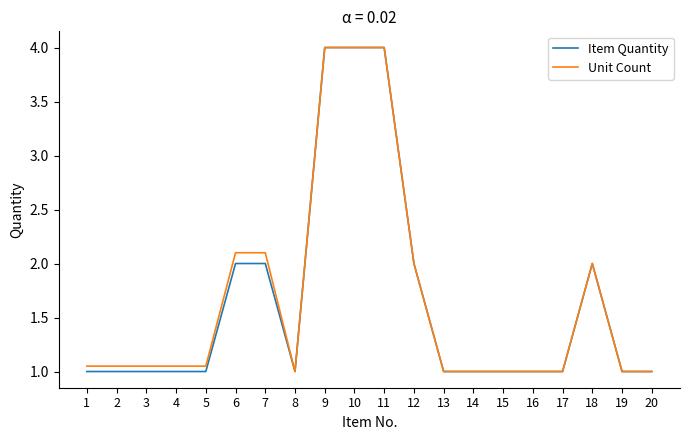

The Item Quantity series shows 1.0 at 19. True or false?

True